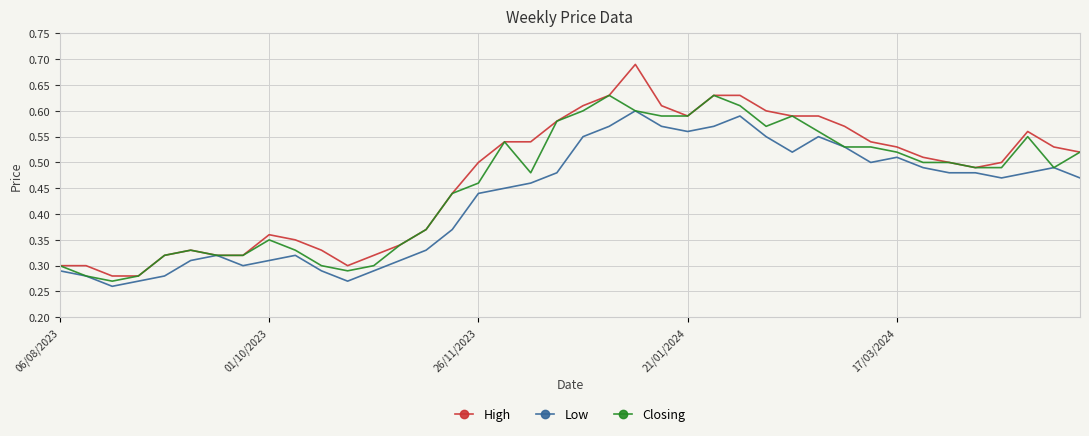

Which series has the widest spread of values?

High